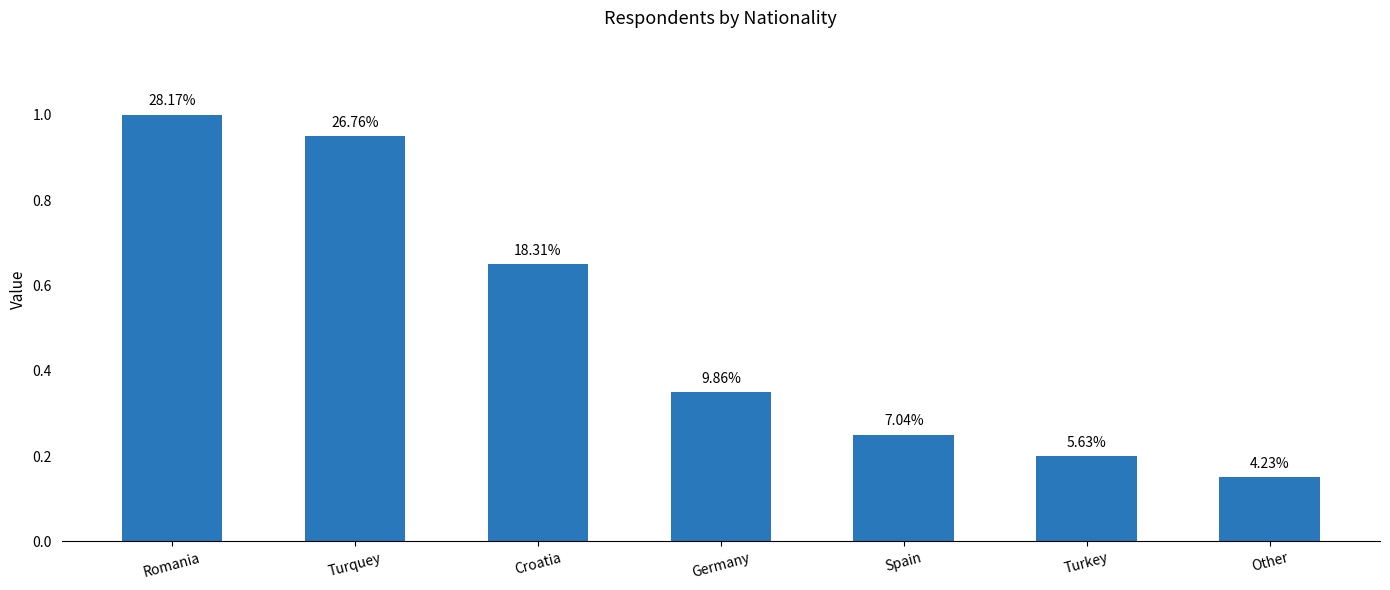

Are the bars horizontal?

No